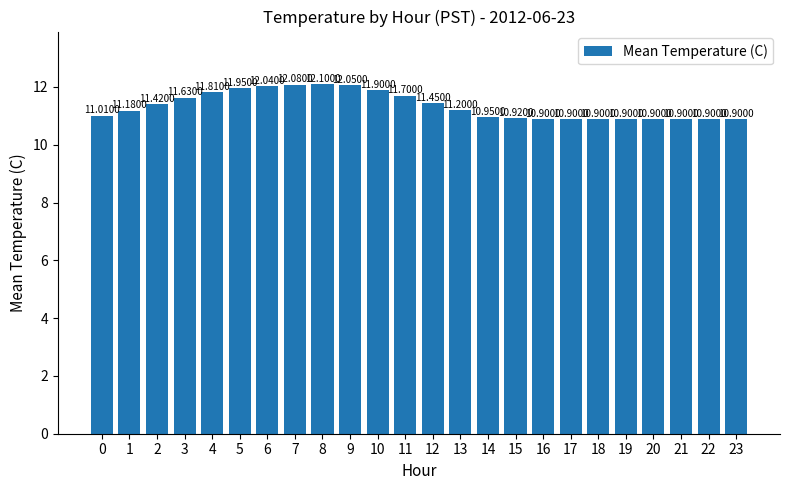

True or false: the data shows 20.7 at 7.

False